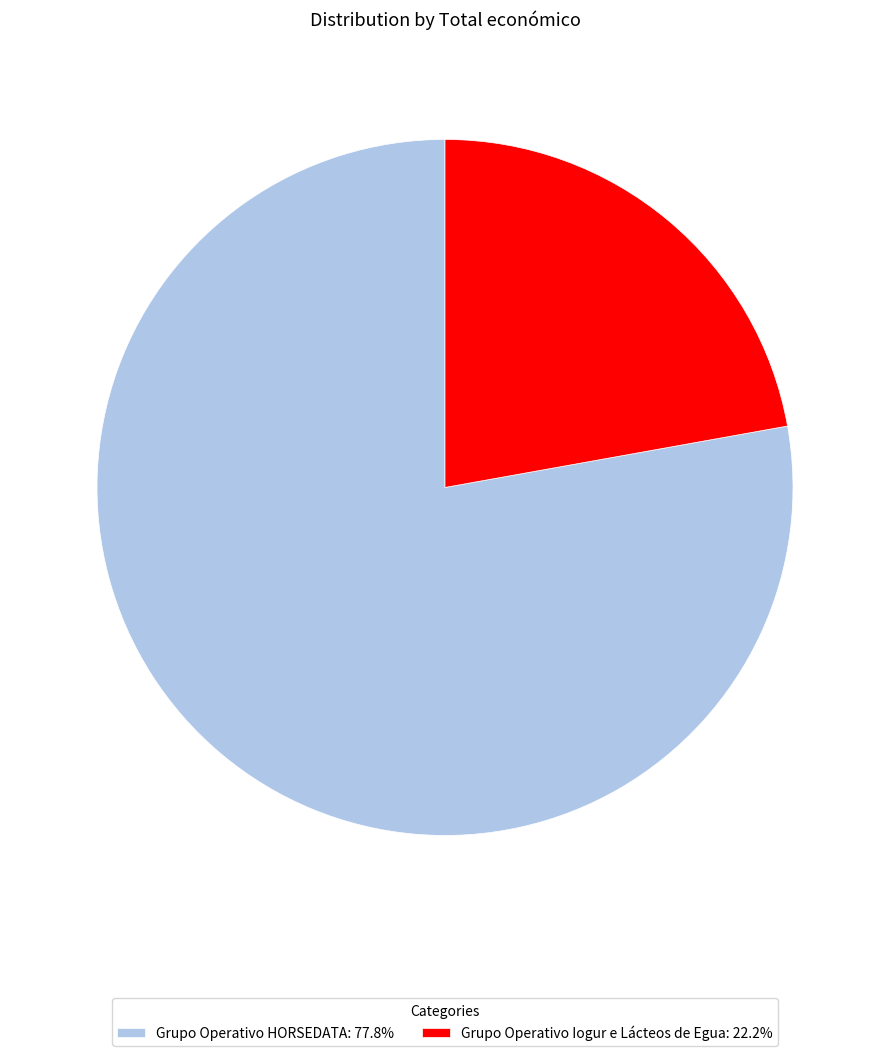

Is the sum of Grupo Operativo Iogur e Lácteos de Egua: 22.2% and Grupo Operativo HORSEDATA: 77.8% greater than half?

Yes